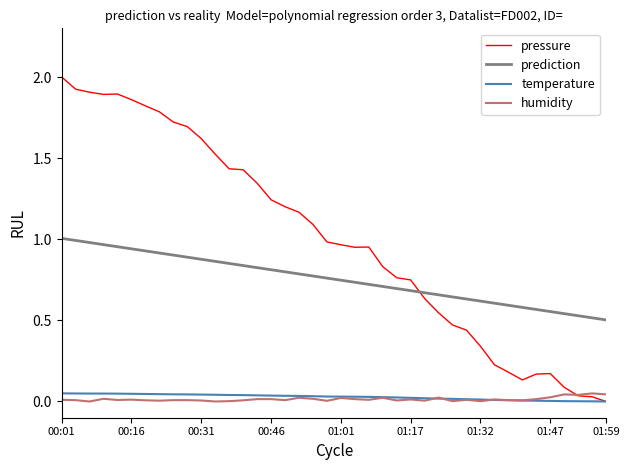

What is the maximum value for pressure?

2.0